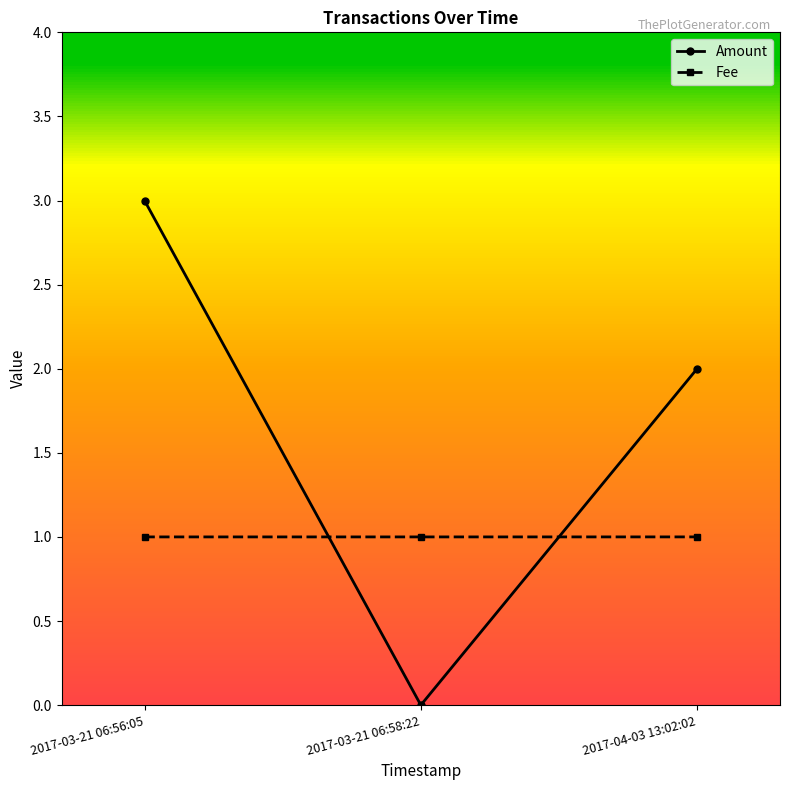

Between 2017-03-21 06:56:05 and 2017-03-21 06:58:22, which series saw the biggest shift?

Amount